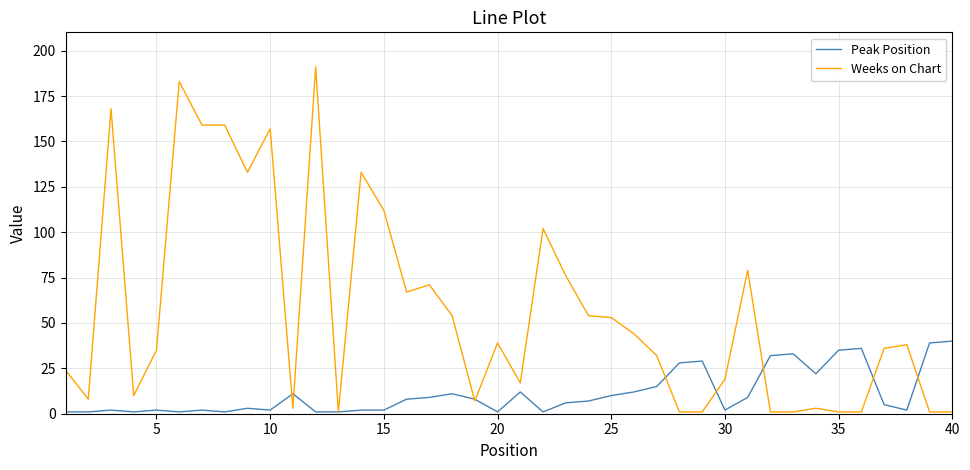

What is the greatest value displayed?

191